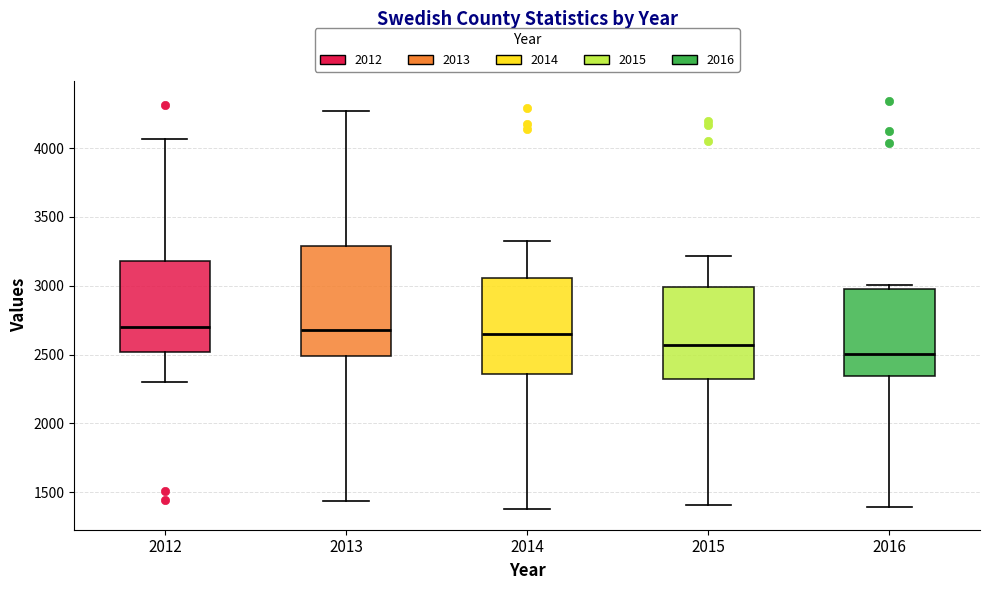

Reading left to right, read every box against the y-axis: the position of its median line, the range the box covers, and the ends of its whiskers. The values are not printed on the chart, so give them approximately, as read against the axis.

2012: median 2700, box 2500 to 3200, whiskers 2300 to 4050
2013: median 2700, box 2500 to 3300, whiskers 1450 to 4250
2014: median 2650, box 2350 to 3050, whiskers 1400 to 3300
2015: median 2550, box 2300 to 3000, whiskers 1400 to 3200
2016: median 2500, box 2350 to 3000, whiskers 1400 to 3000 (just above the box's upper edge)